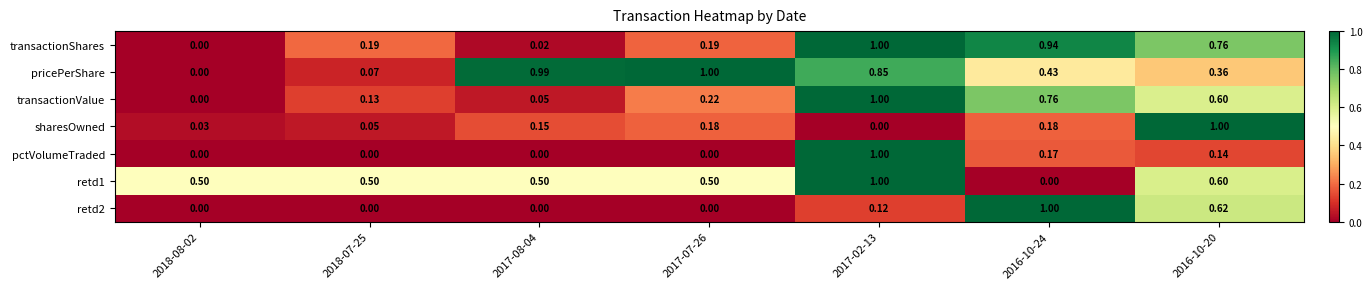

What is the difference between the highest and lowest values at 2017-08-04?

1.0